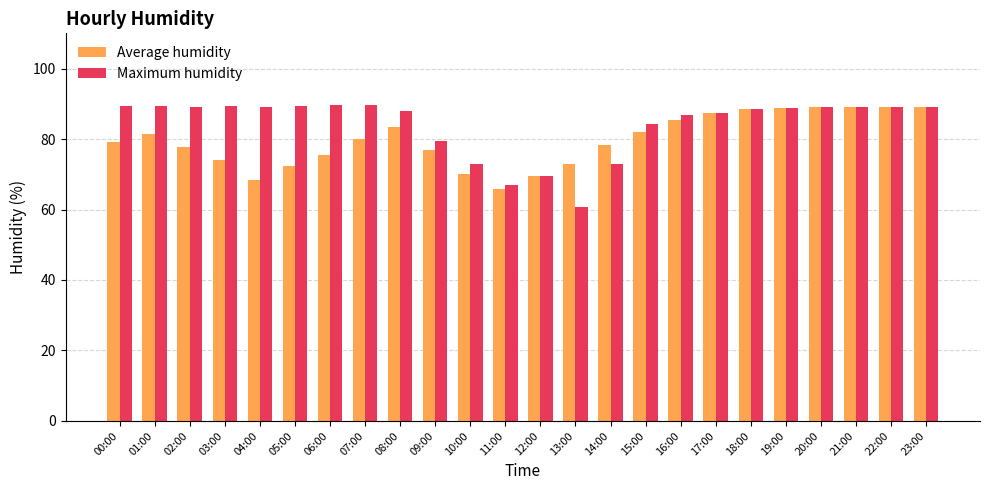

What are all the series names shown in the legend?

Average humidity, Maximum humidity